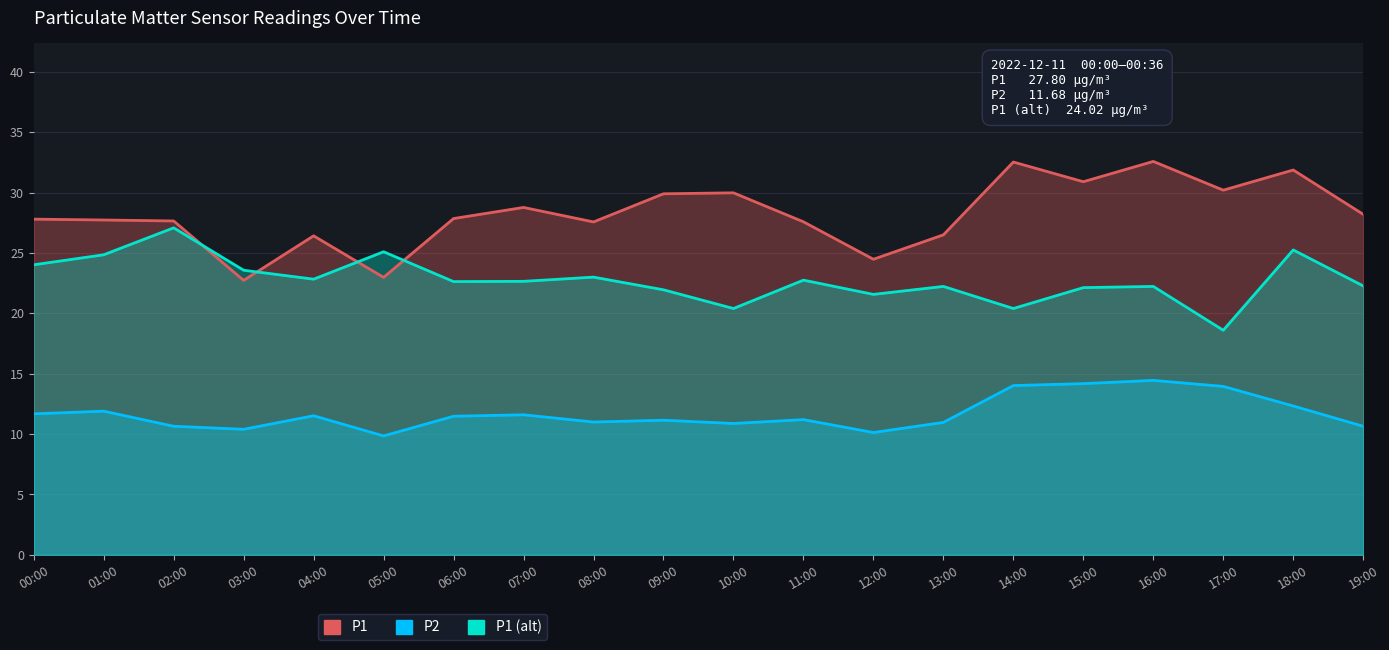

List the labels in order of P2 value, smallest first.

05:00, 12:00, 03:00, 02:00, 19:00, 10:00, 13:00, 08:00, 09:00, 11:00, 06:00, 04:00, 07:00, 00:00, 01:00, 18:00, 17:00, 14:00, 15:00, 16:00